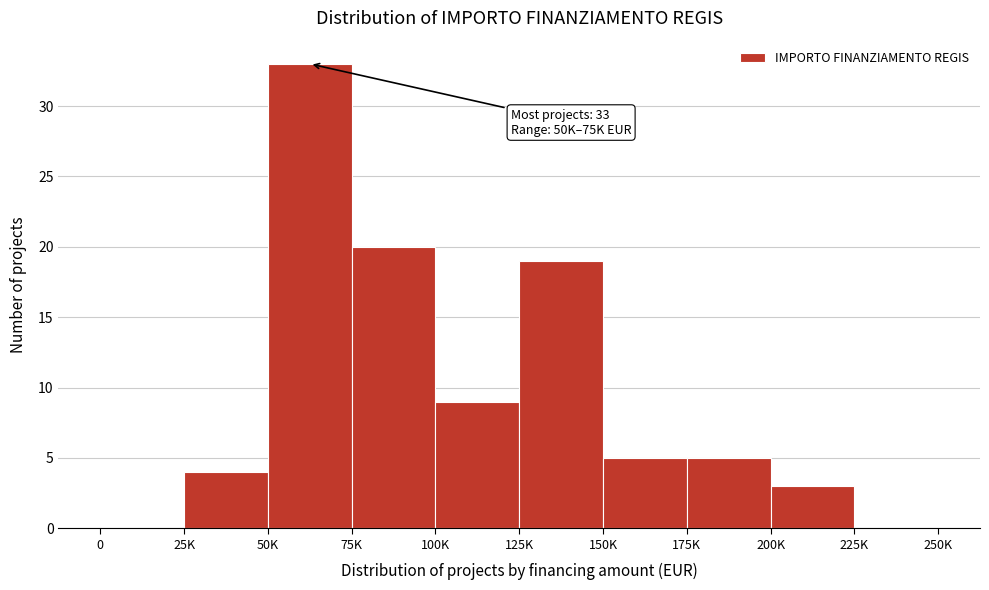

Reading left to right, what are all the values shown in this chart?

0=0	25K=4	50K=33	75K=20	100K=9	125K=19	150K=5	175K=5	200K=3	225K=0